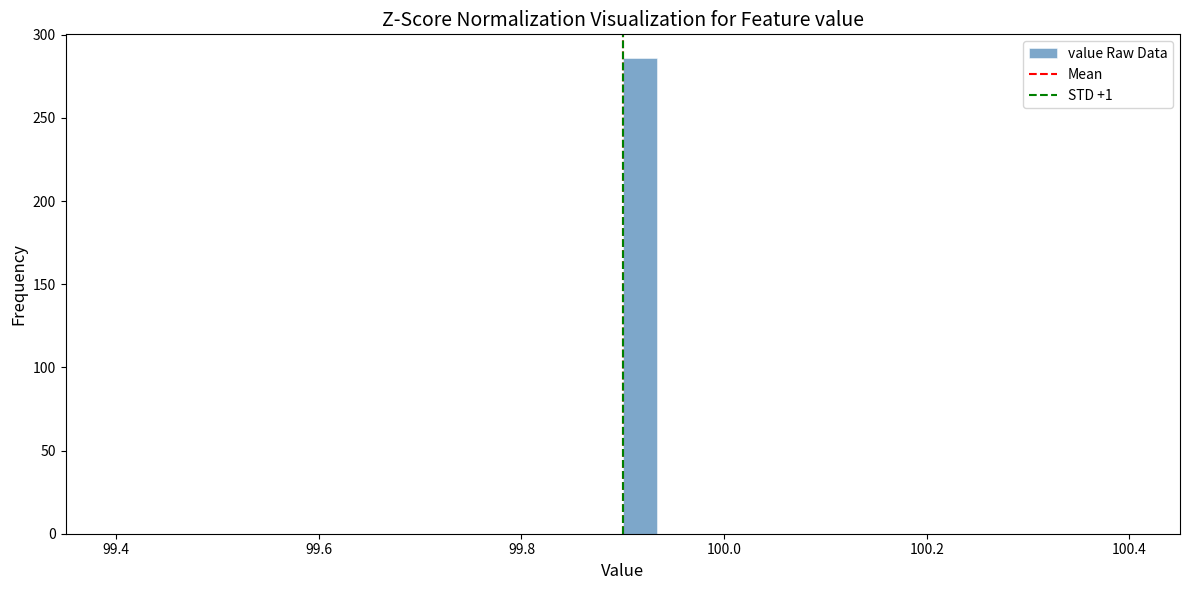

Around what value on the x-axis is the tallest bar? Give the approximate position of its centre, as read against the axis.

99.92